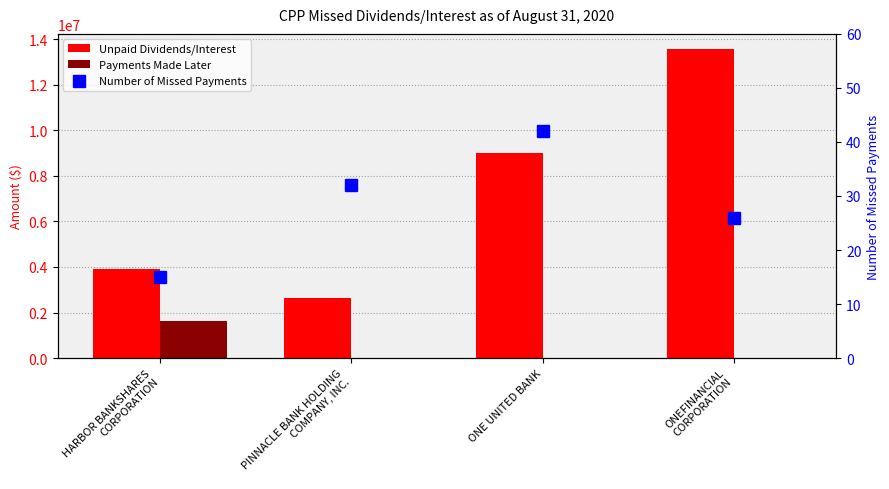

At which label does Number of Missed Payments first exceed 32?

ONE UNITED BANK